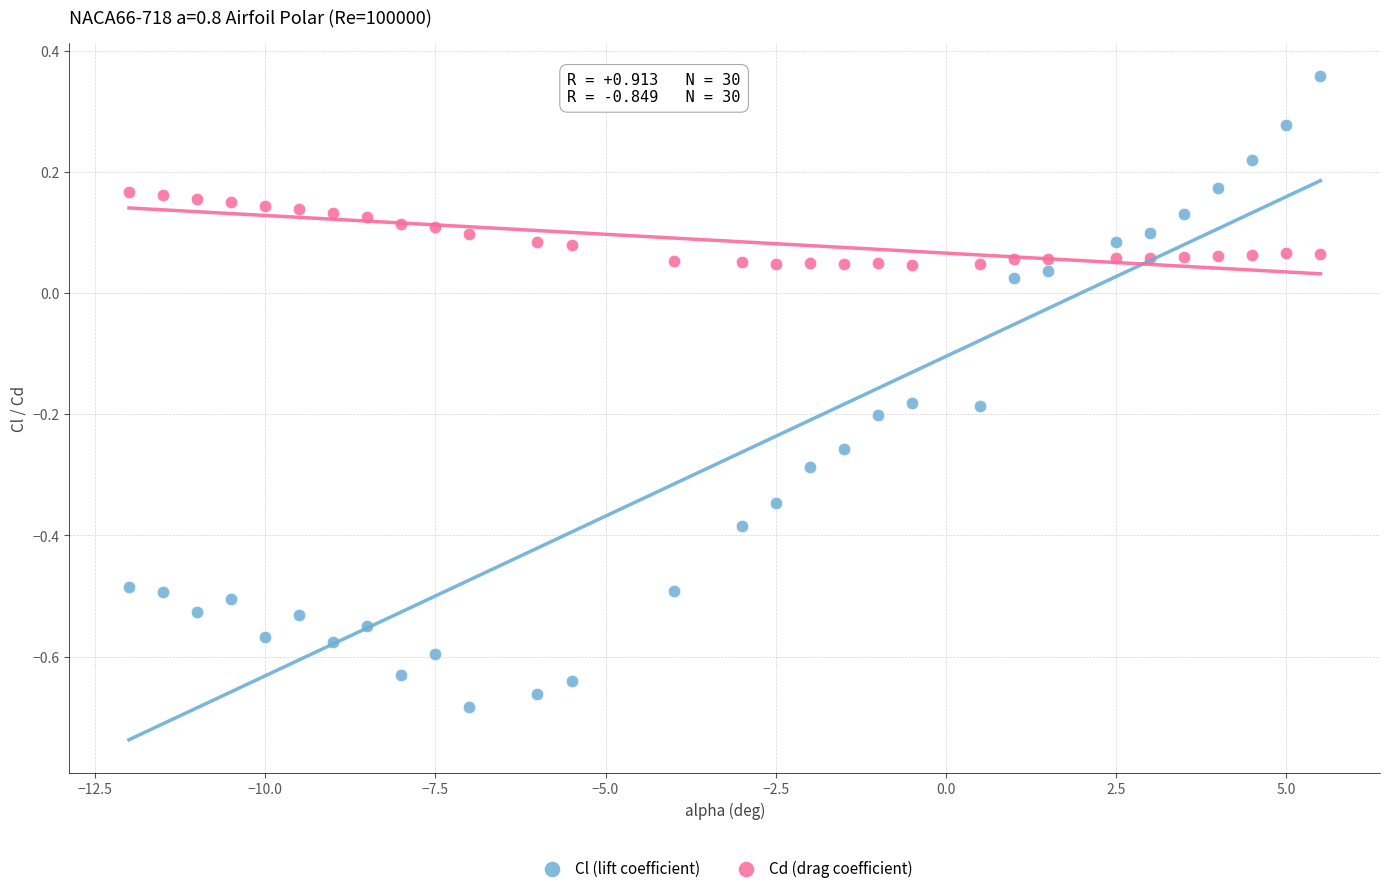

Which series contains the lowest Y value?

Cl (lift coefficient)